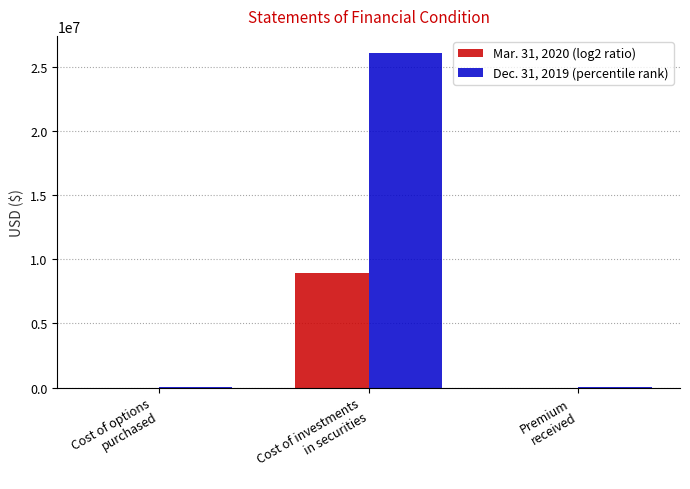

What is the greatest value displayed?

26112299